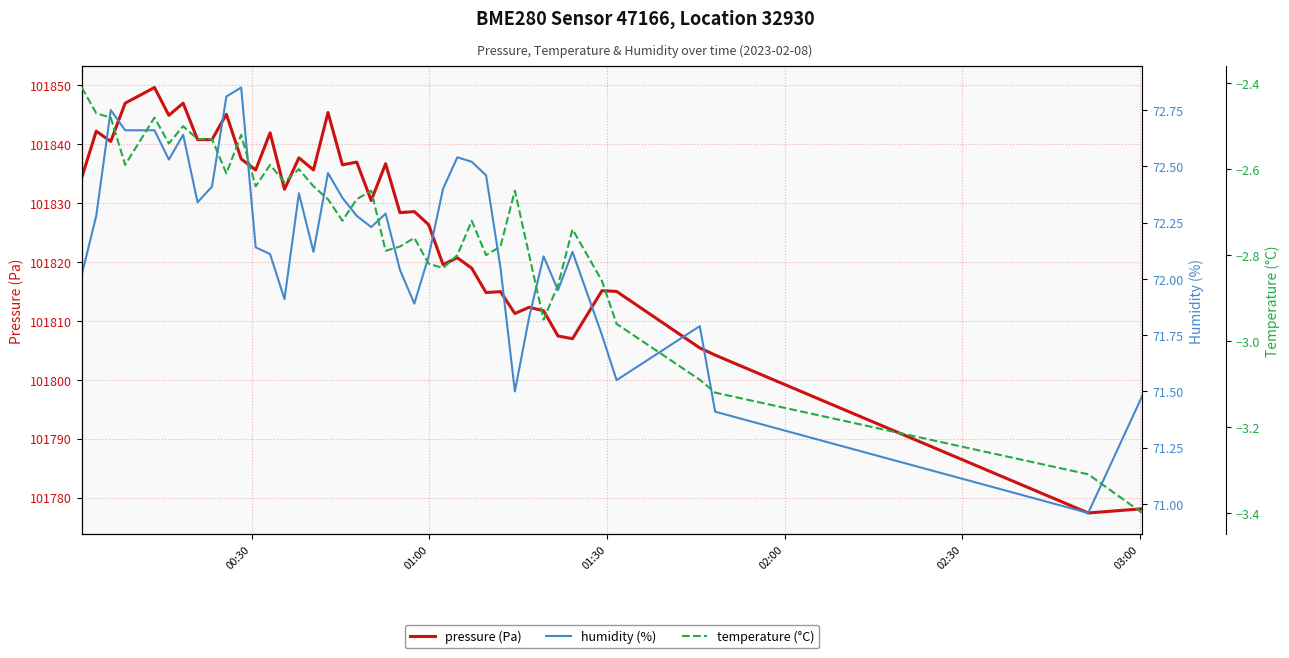

Is the value of humidity (%) at 01:30 greater than the value of temperature (°C) at 24?

Yes